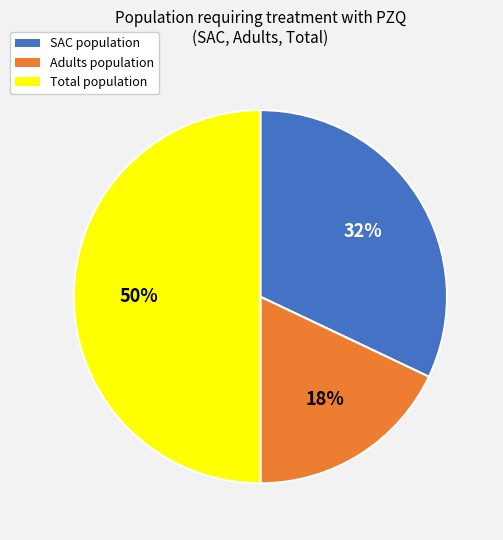

To the nearest percent, what is the difference between the largest and smallest slice percentages?

32%